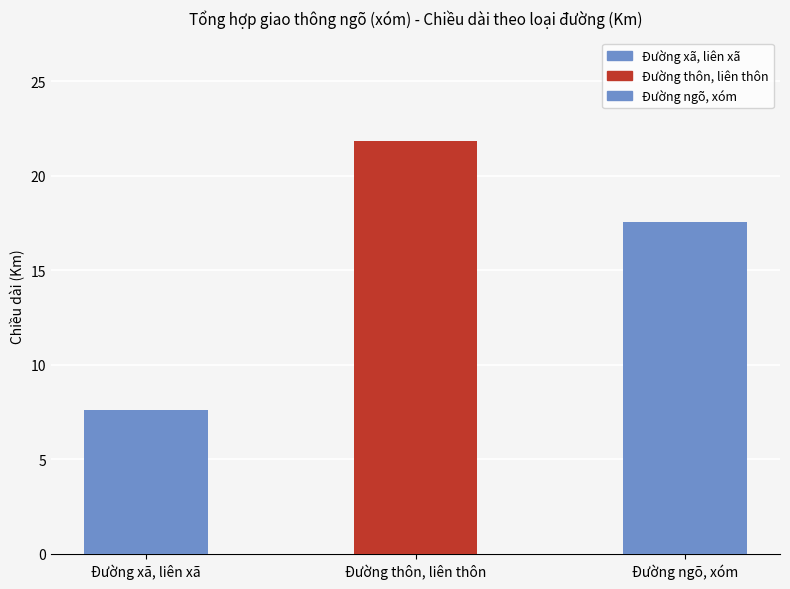

What is the approximate value at Đường xã, liên xã?

7.6